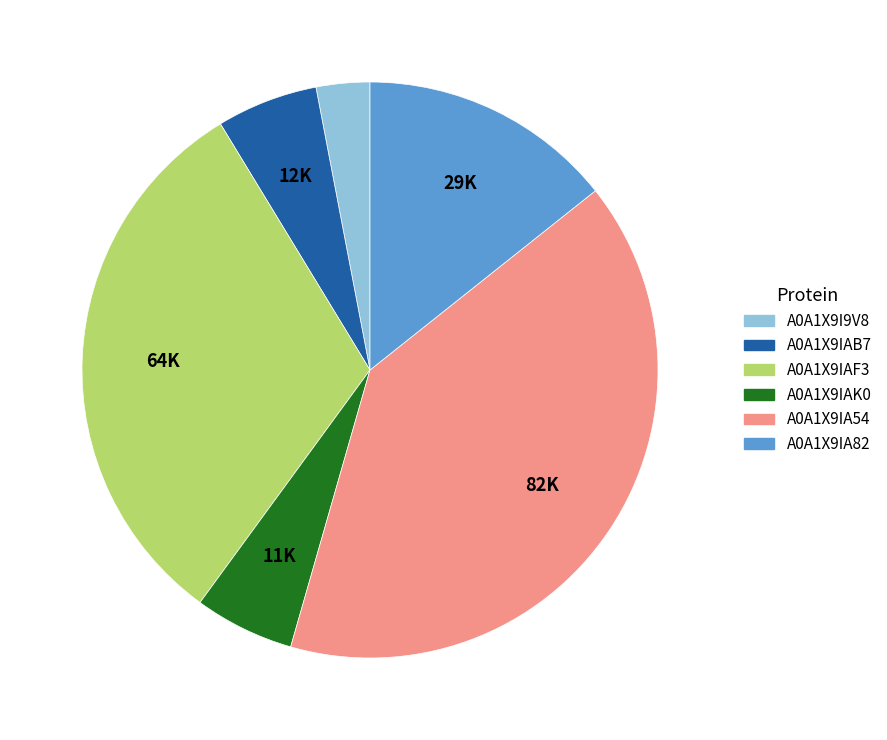

Which category has the smallest portion of the pie?

A0A1X9I9V8